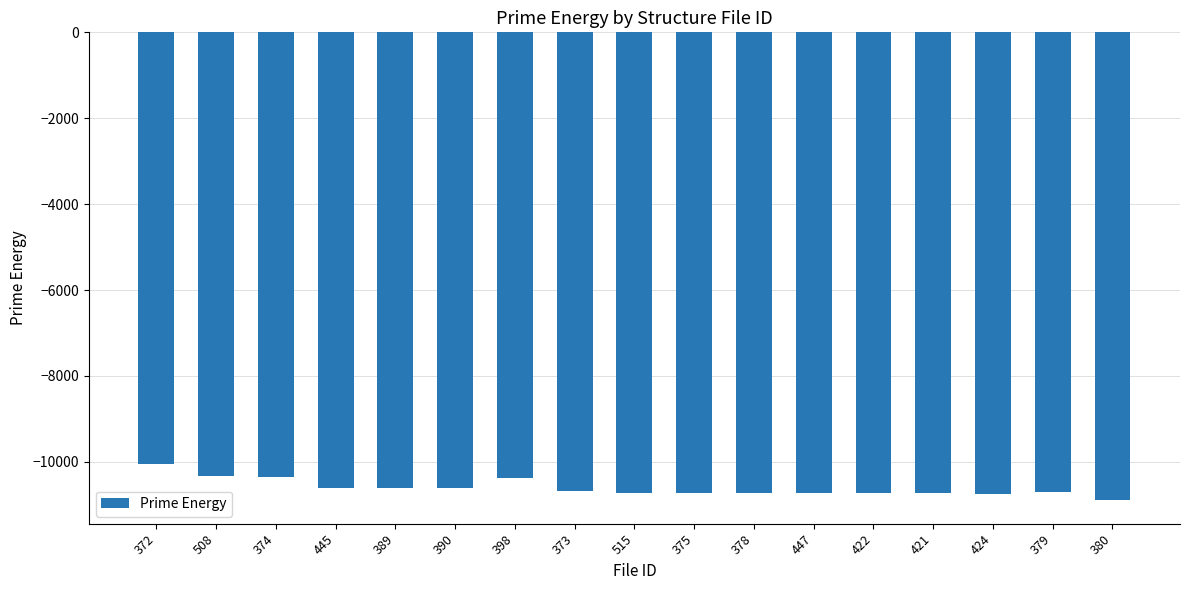

What is the difference between the values at 398 and 424?

360.6